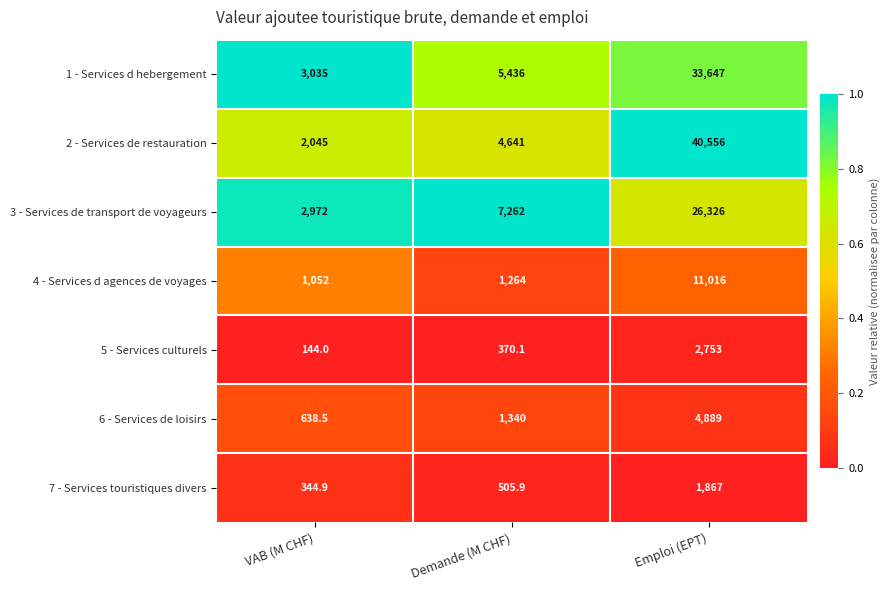

At which label does 2 - Services de restauration reach its peak?

Emploi (EPT)